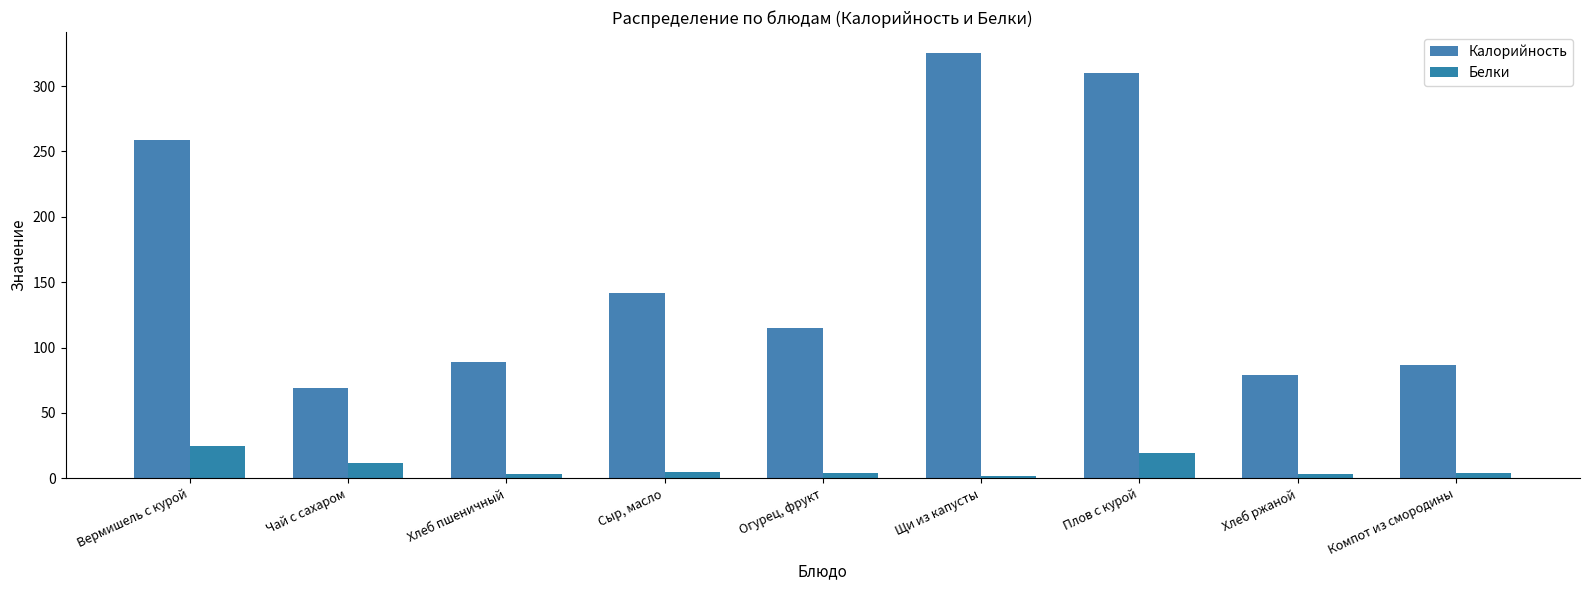

What value does the Калорийность series have at Вермишель с курой, to the nearest 10?

260